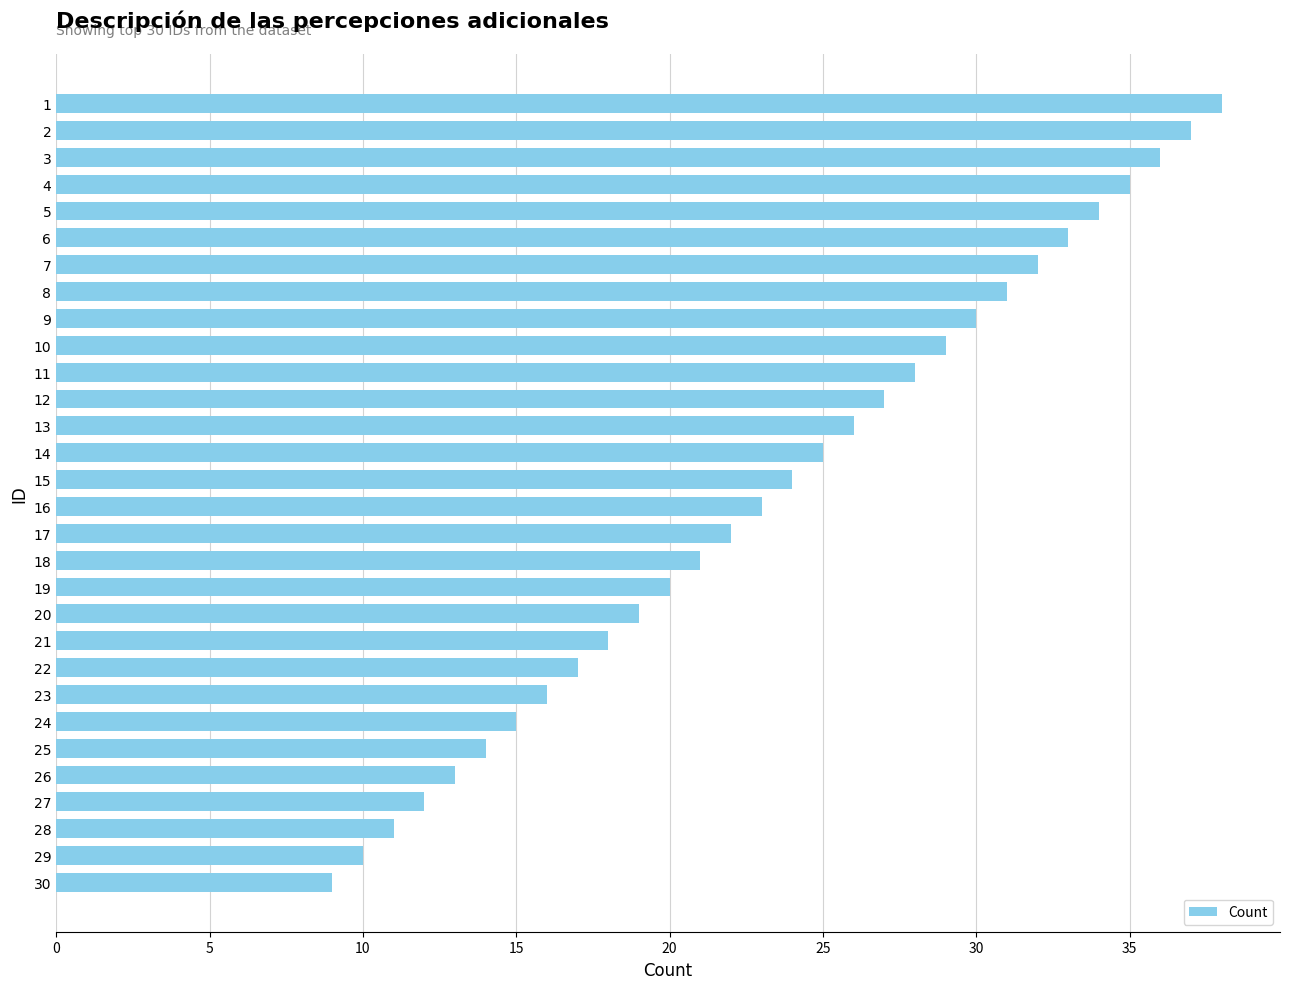

How many values are below 24?

15